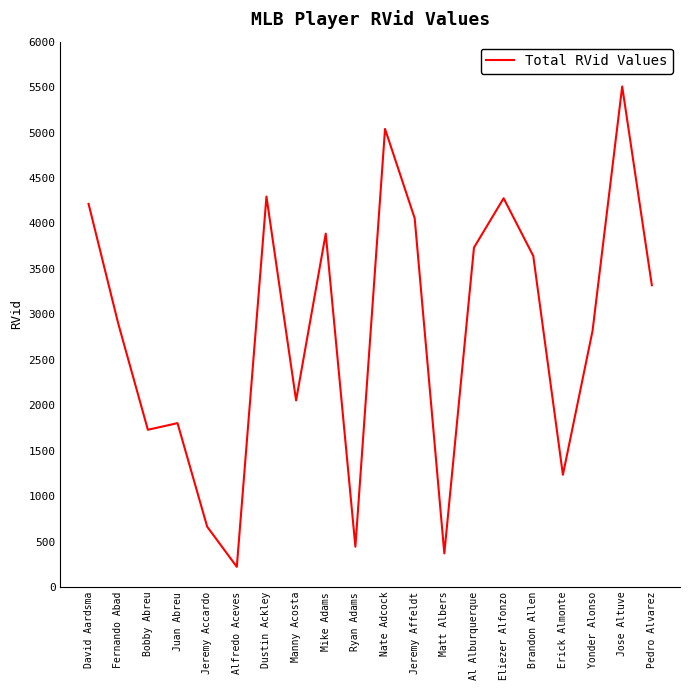

What is the difference between the values at Yonder Alonso and Al Alburquerque?

915